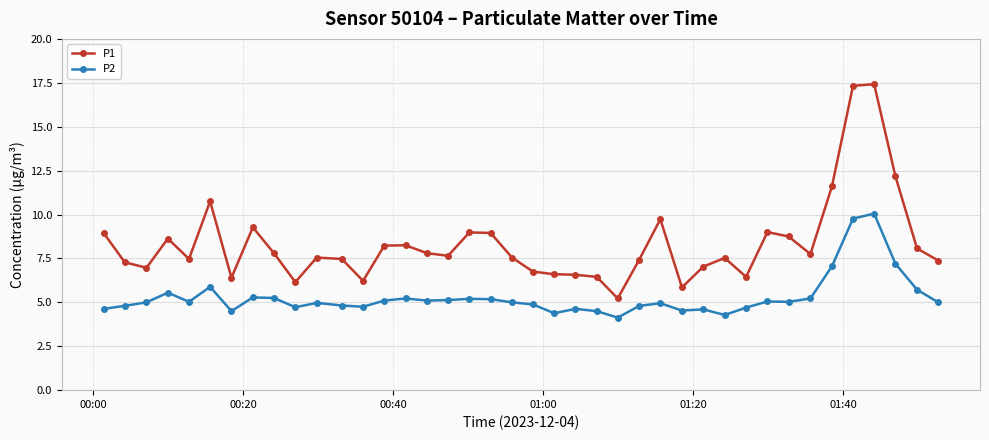

Which series has the largest range (max minus min)?

P1